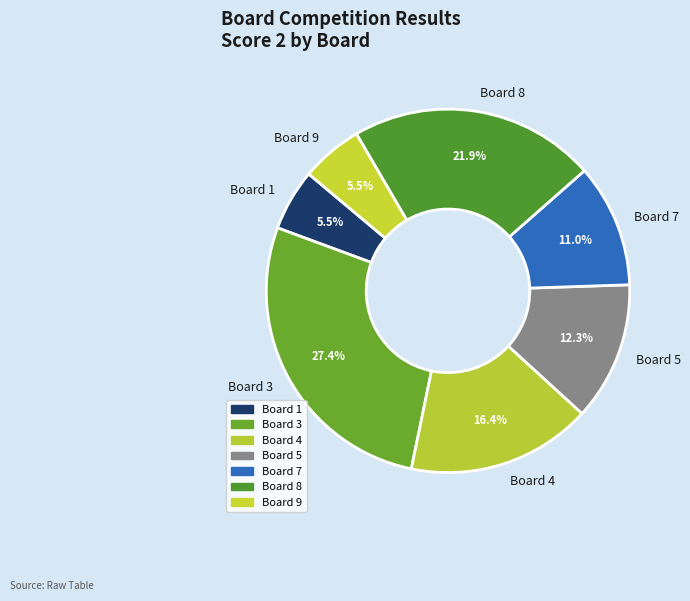

What is the ratio of the value at Board 7 to the value at Board 5?

0.9